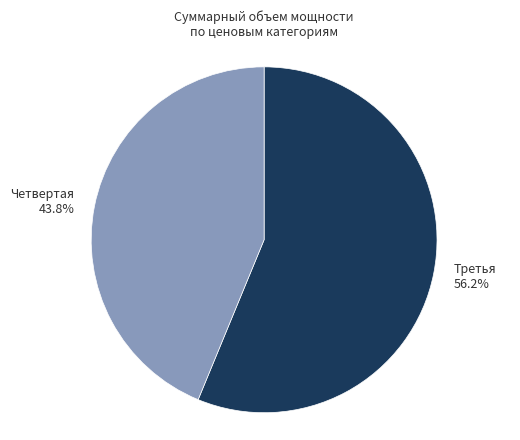

What is the ratio of the value at Третья to the value at Четвертая?

1.3